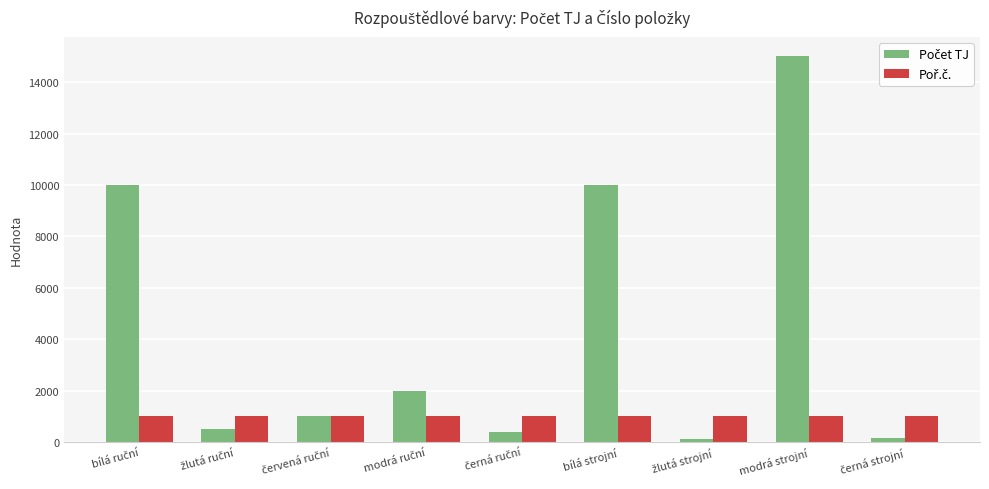

At how many categories does at least one series exceed 8026?

3